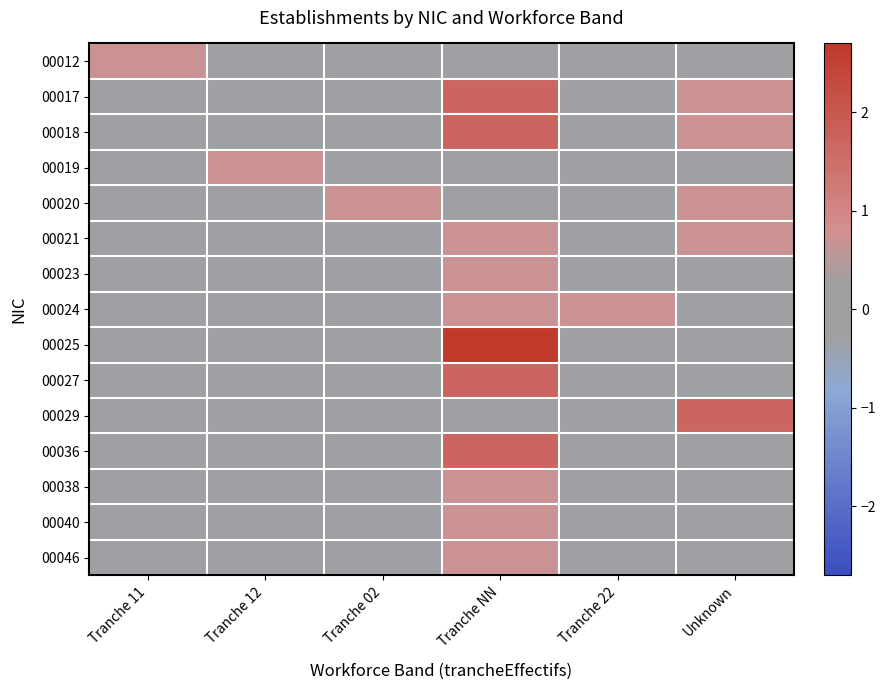

At which category is the sum across all series the highest?

Tranche NN